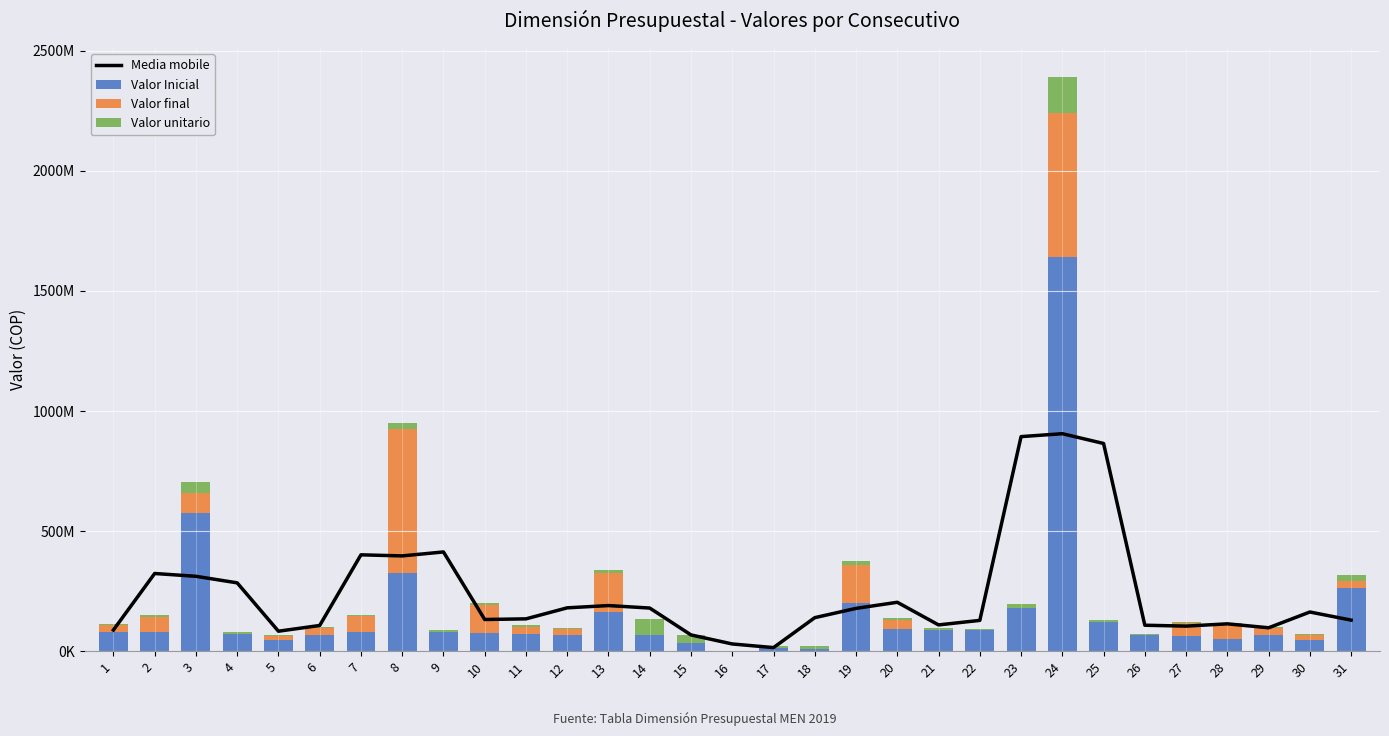

What is the greatest value displayed?

1640067284.0